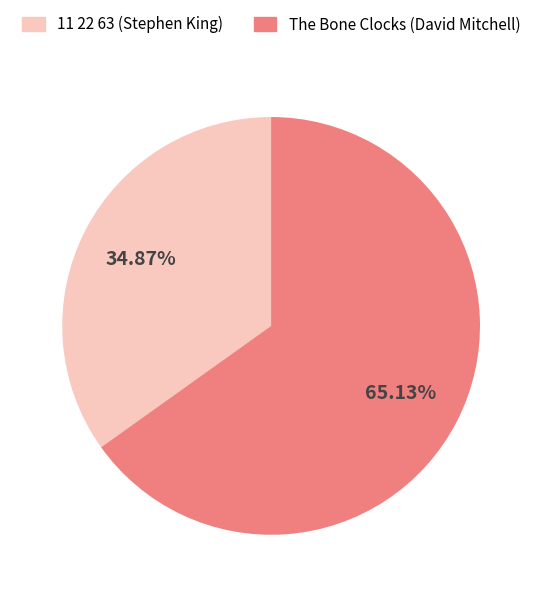

Count the number of slices in the pie.

2